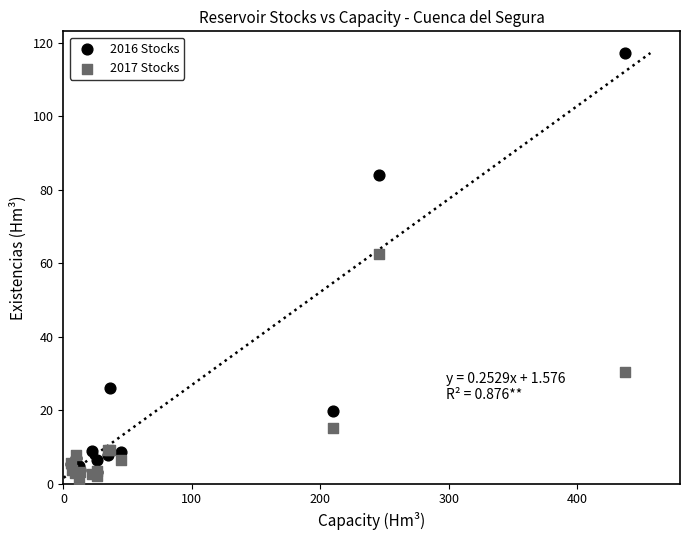

In the 2016 Stocks series, what Y value is closest to 60?

83.9